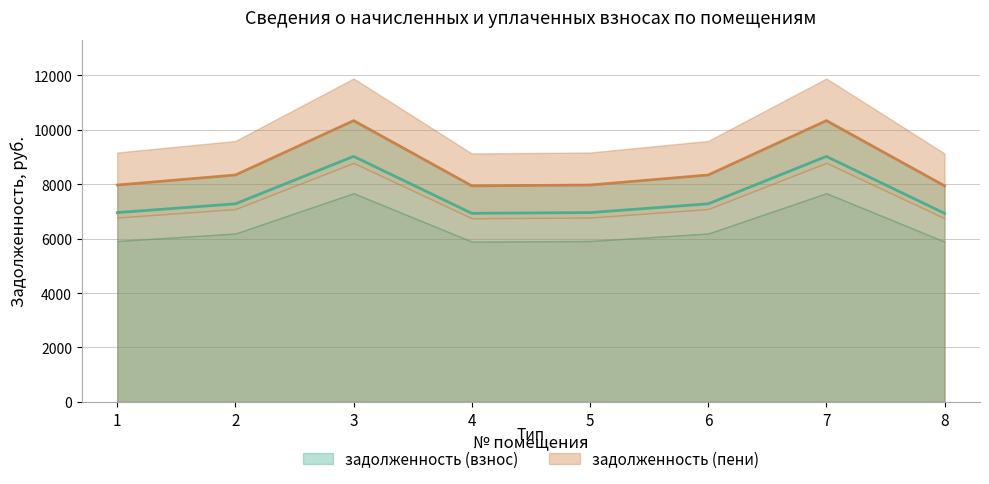

Is it true that задолженность (пени) equals 7967.2 at 5?

True